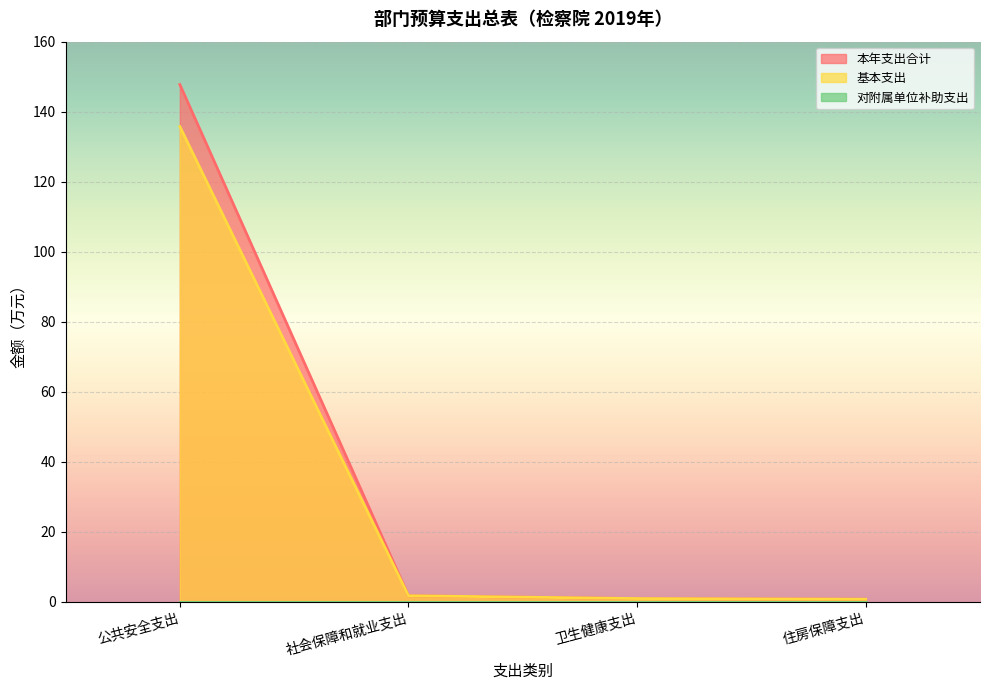

Where does the 基本支出 series first go above 1?

公共安全支出